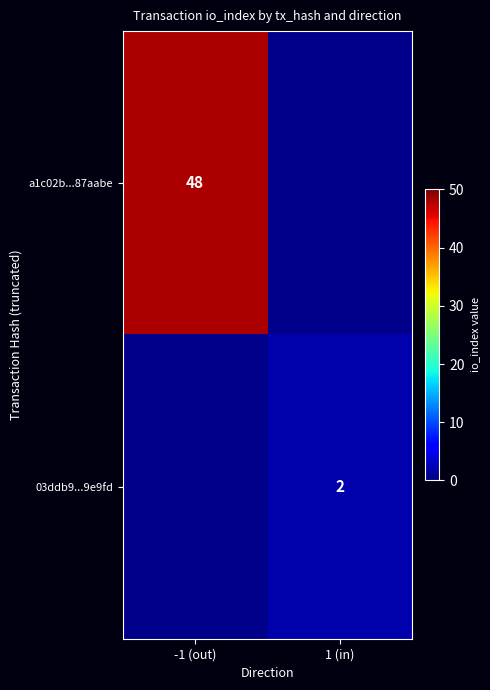

The a1c02b...87aabe series shows 78.7 at -1 (out). True or false?

False